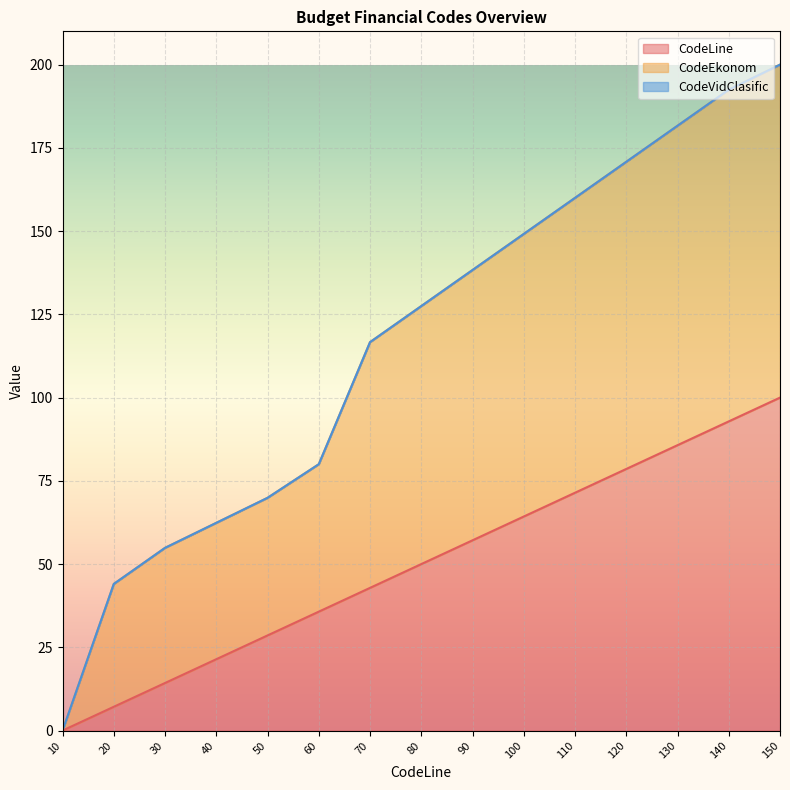

Where is CodeLine nearest to the value 50?

80